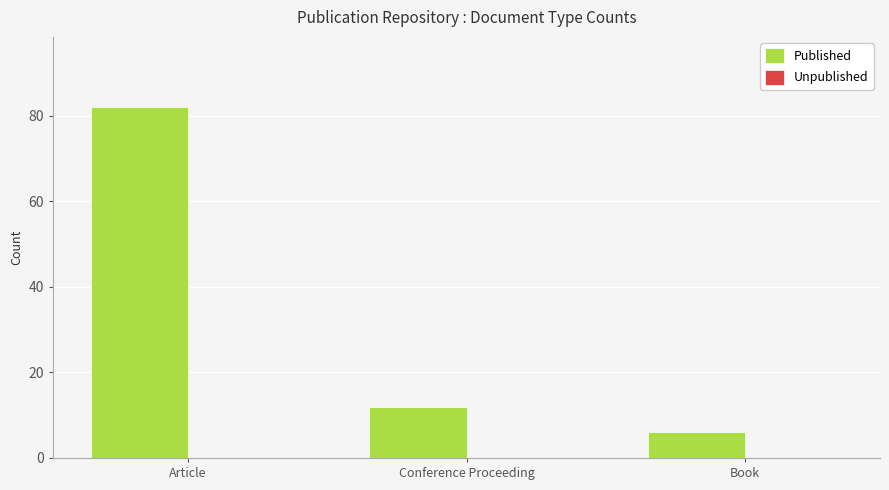

Which has a higher value, Book or Conference Proceeding?

Conference Proceeding